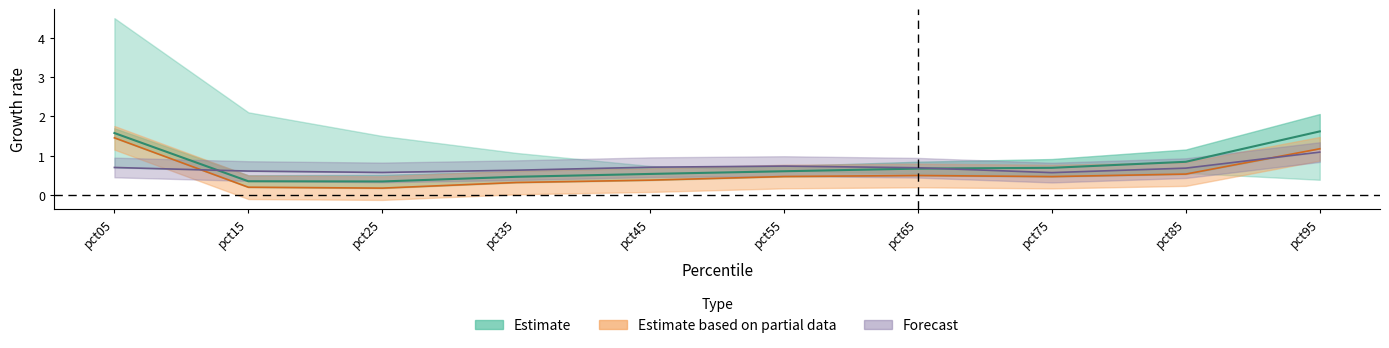

True or false: Mar and Sep intersect in this chart.

False